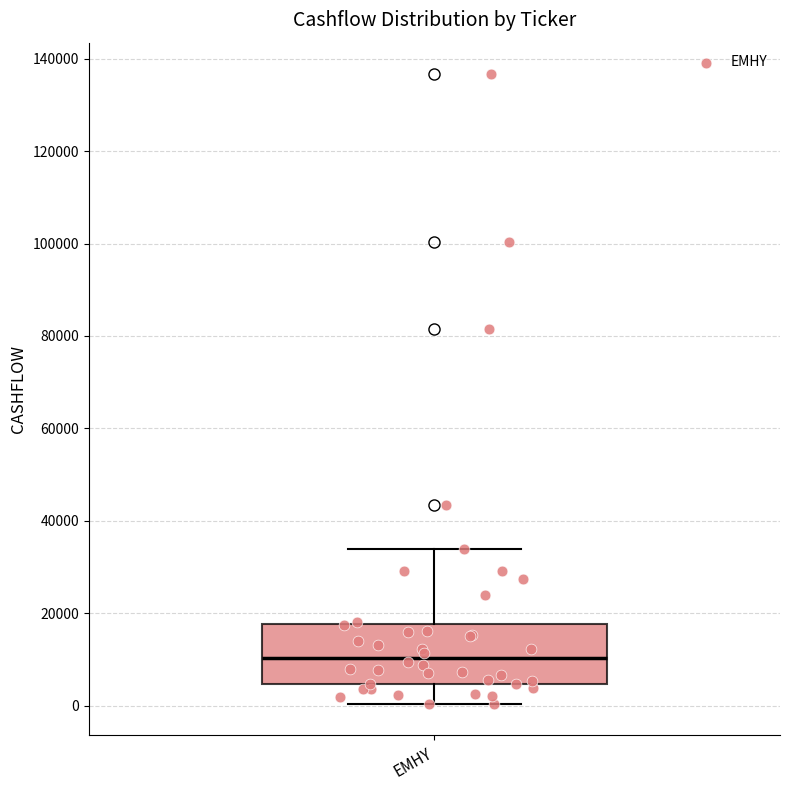

Where does the upper whisker of the box for EMHY end on the y-axis? The values are not printed on the chart, so give them approximately, as read against the axis.

34000